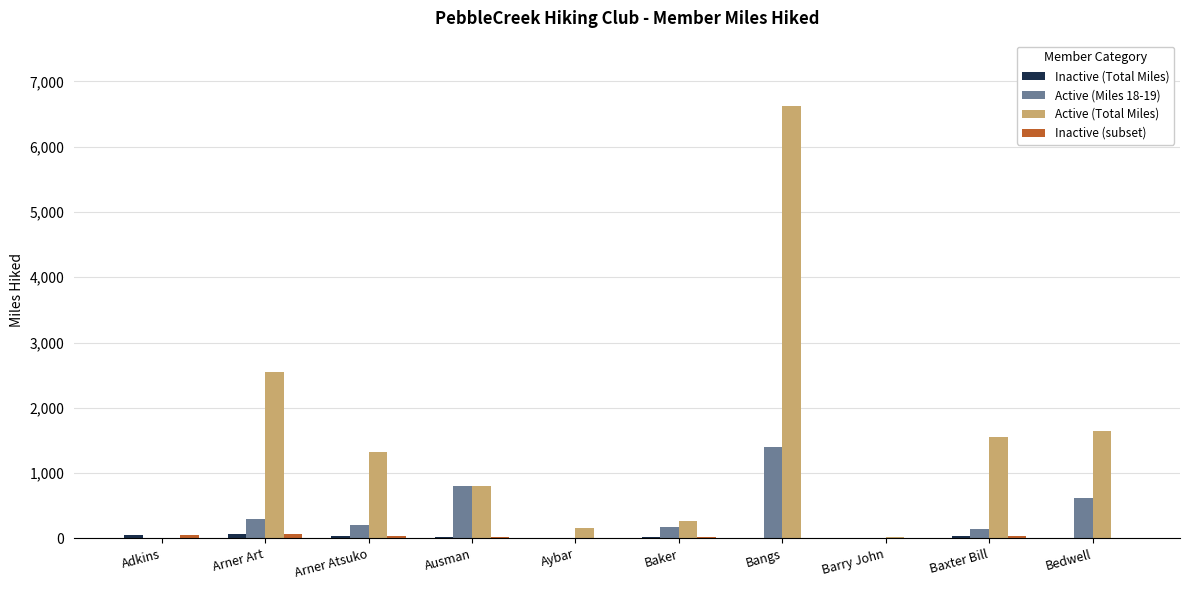

What is the sum of all Active (Total Miles) values?

14964.3